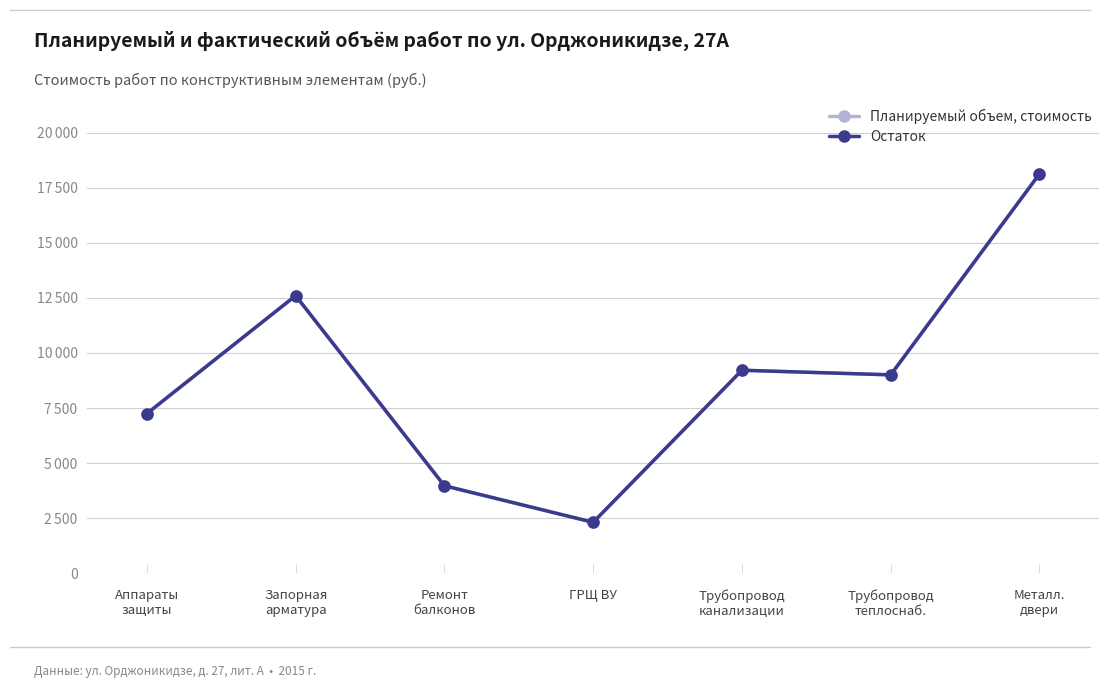

Does the chart have visible grid lines?

Yes